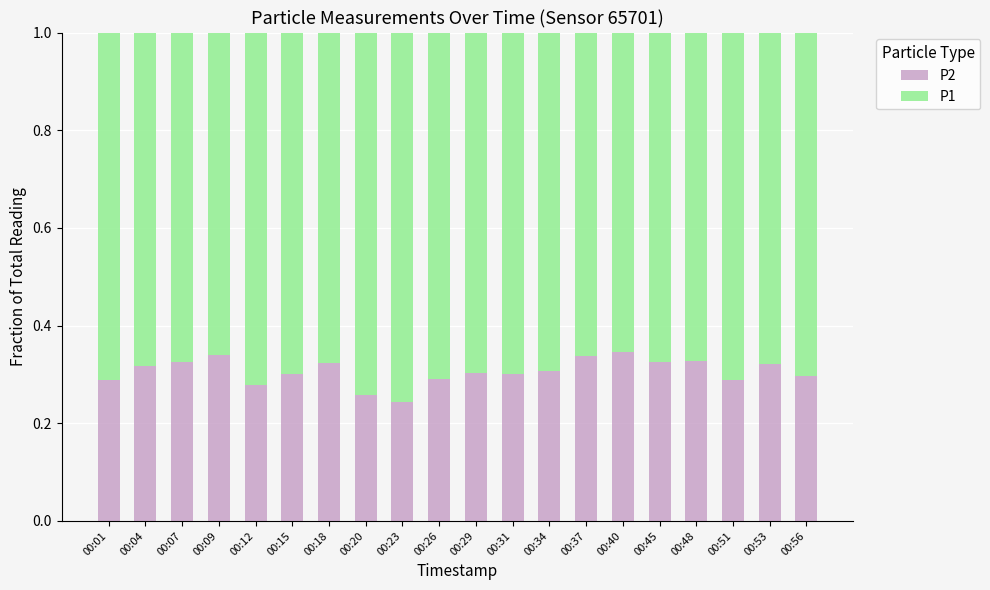

Is it true that P2 equals 0.3 at 00:48?

True